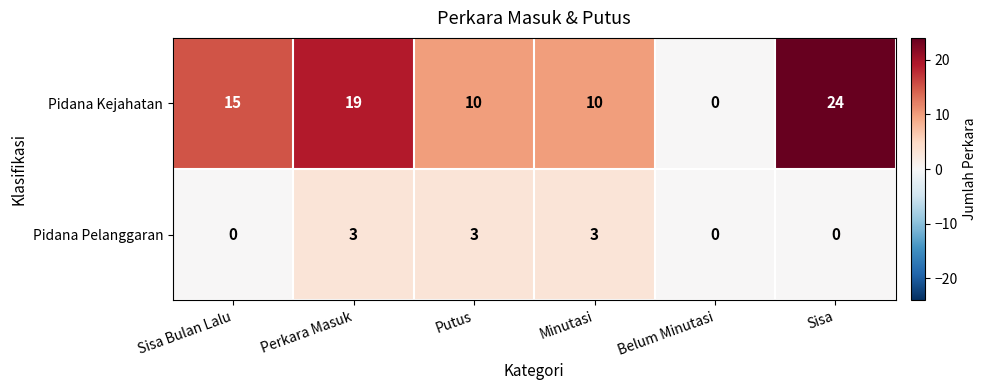

Is it true that Pidana Pelanggaran equals 0 at Sisa Bulan Lalu?

True